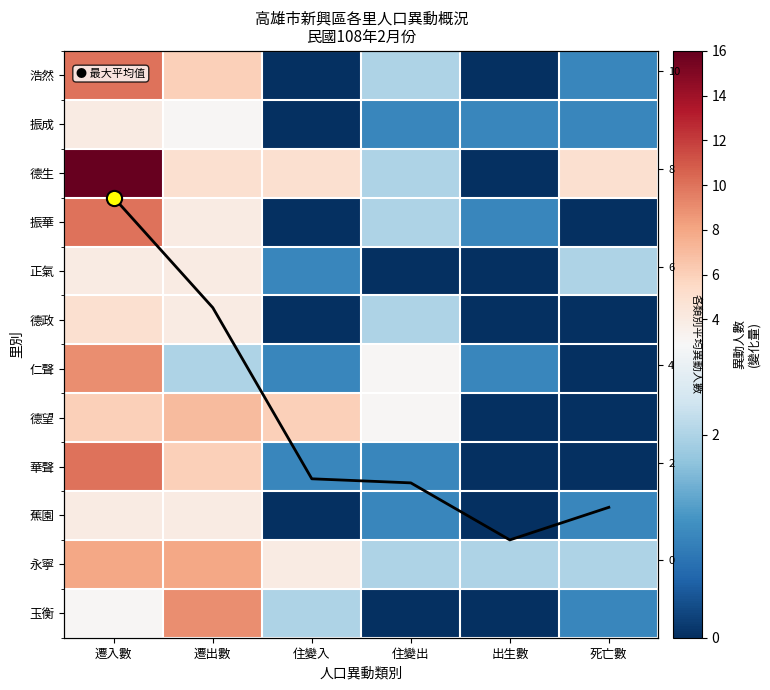

Which category has the highest value across all series?

遷入數